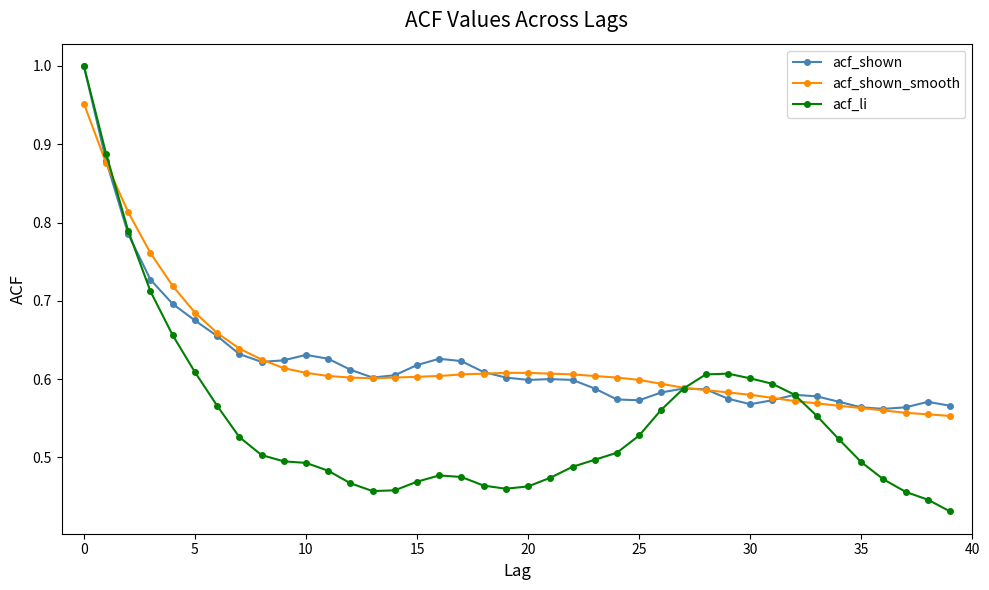

Which series has the widest spread of values?

acf_li